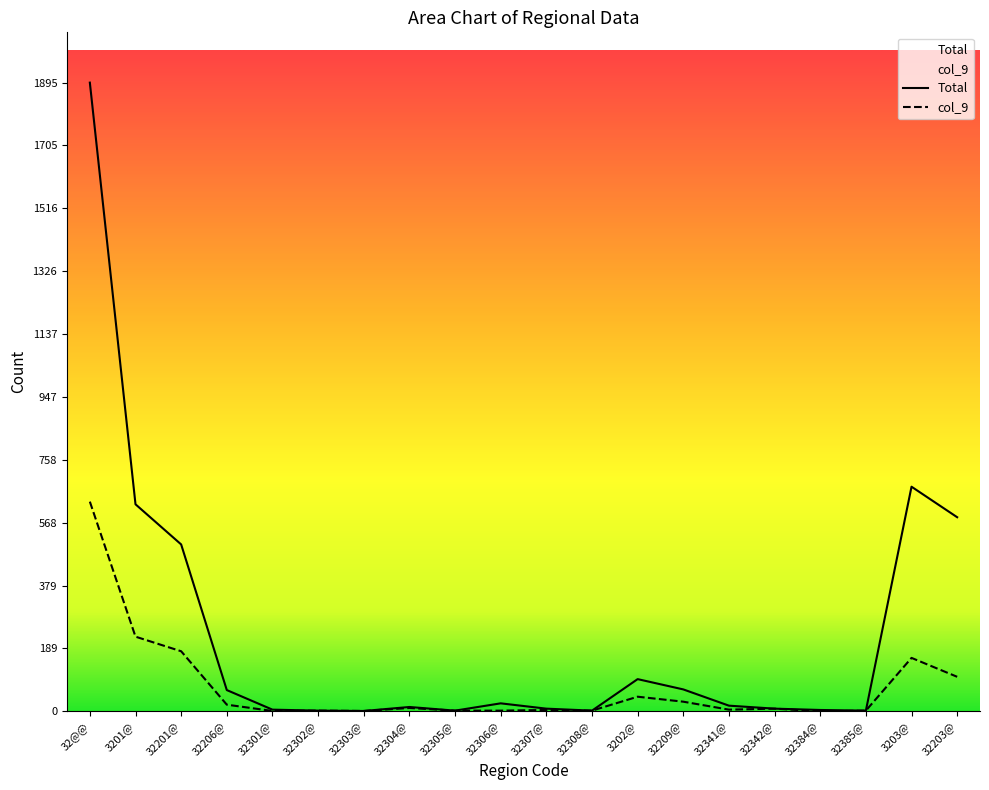

True or false: col_9 and Total cross at least once.

False